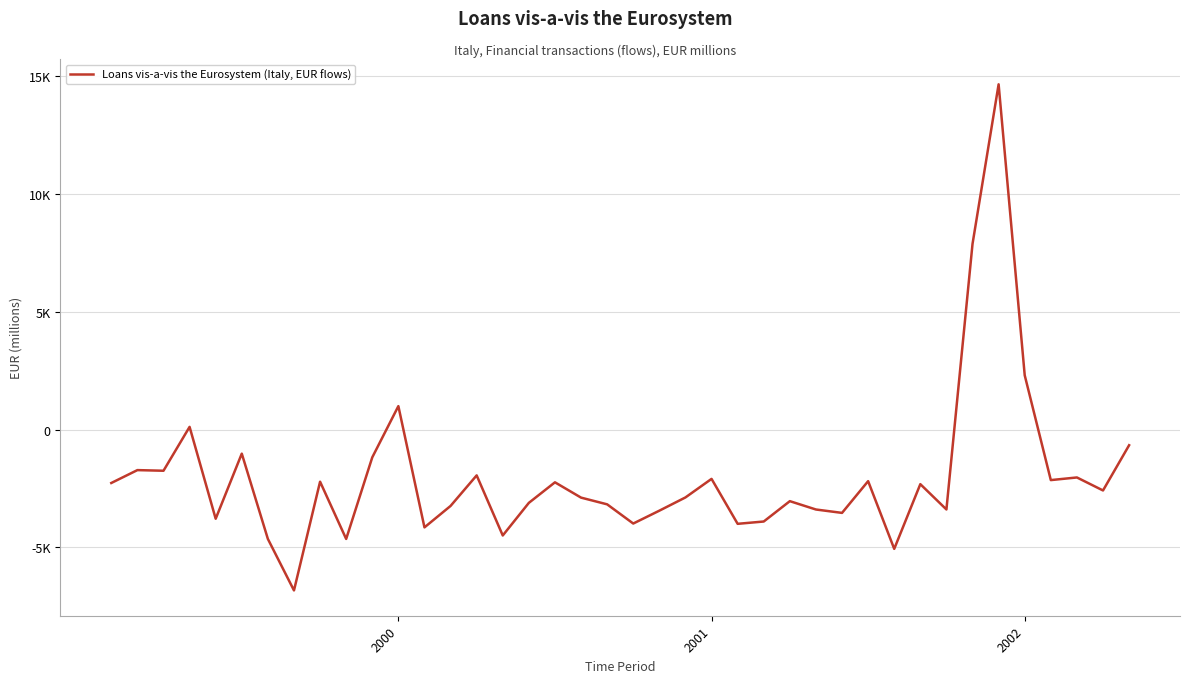

At which label does the data first exceed -2580?

2000